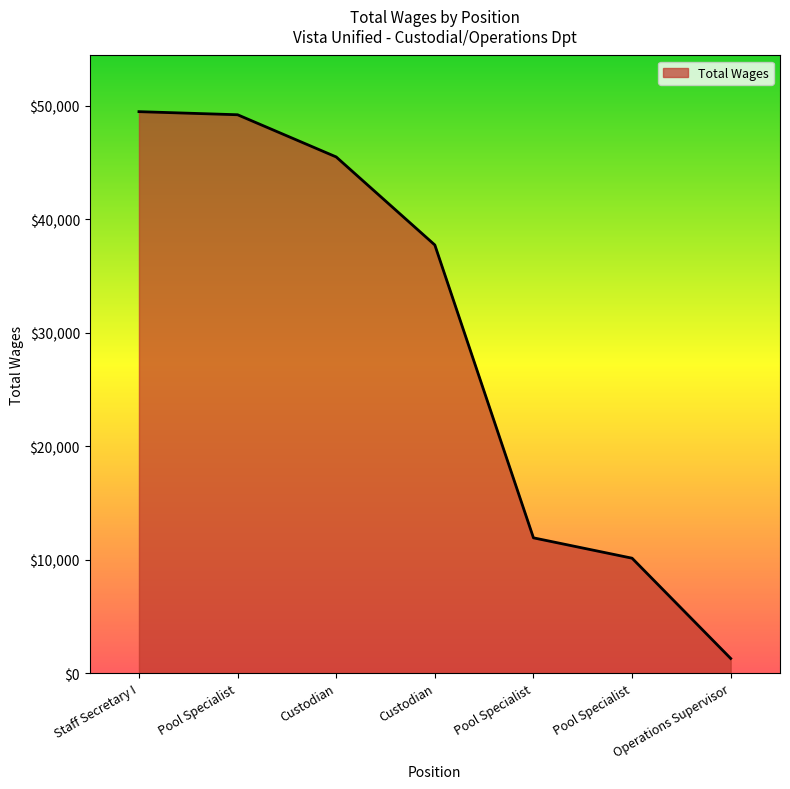

The value at Custodian is 37733. True or false?

True